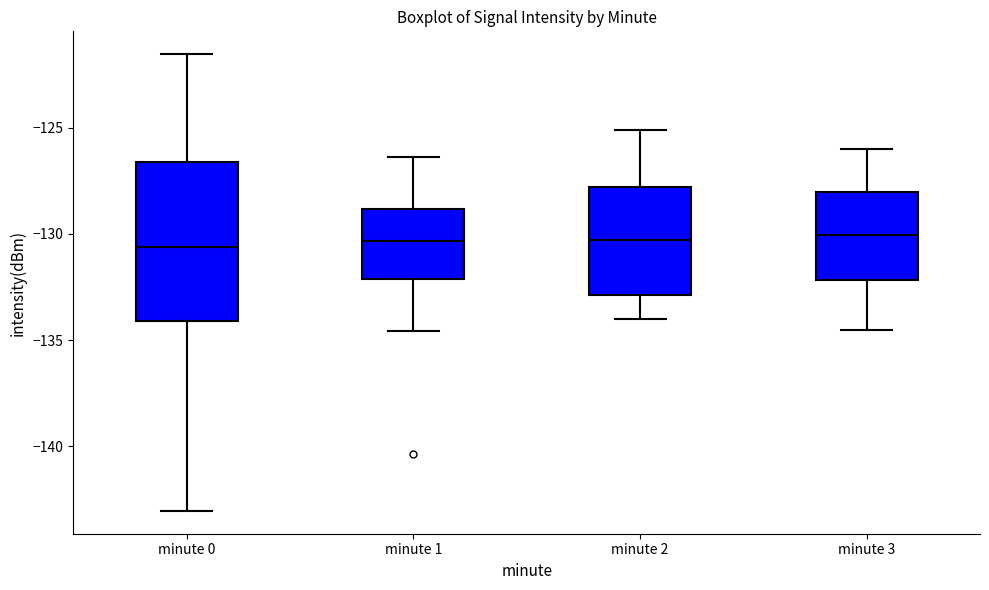

Reading left to right, transcribe this box plot: for each box, give where its median line is, the range the box spans, and where its two whiskers end, as read against the y-axis. The values are not printed on the chart, so give them approximately, as read against the axis.

minute 0: median -130.5, box -134.0 to -126.5, whiskers -143.0 to -121.5
minute 1: median -130.5, box -132.0 to -129.0, whiskers -134.5 to -126.5
minute 2: median -130.5, box -133.0 to -128.0, whiskers -134.0 to -125.0
minute 3: median -130.0, box -132.0 to -128.0, whiskers -134.5 to -126.0